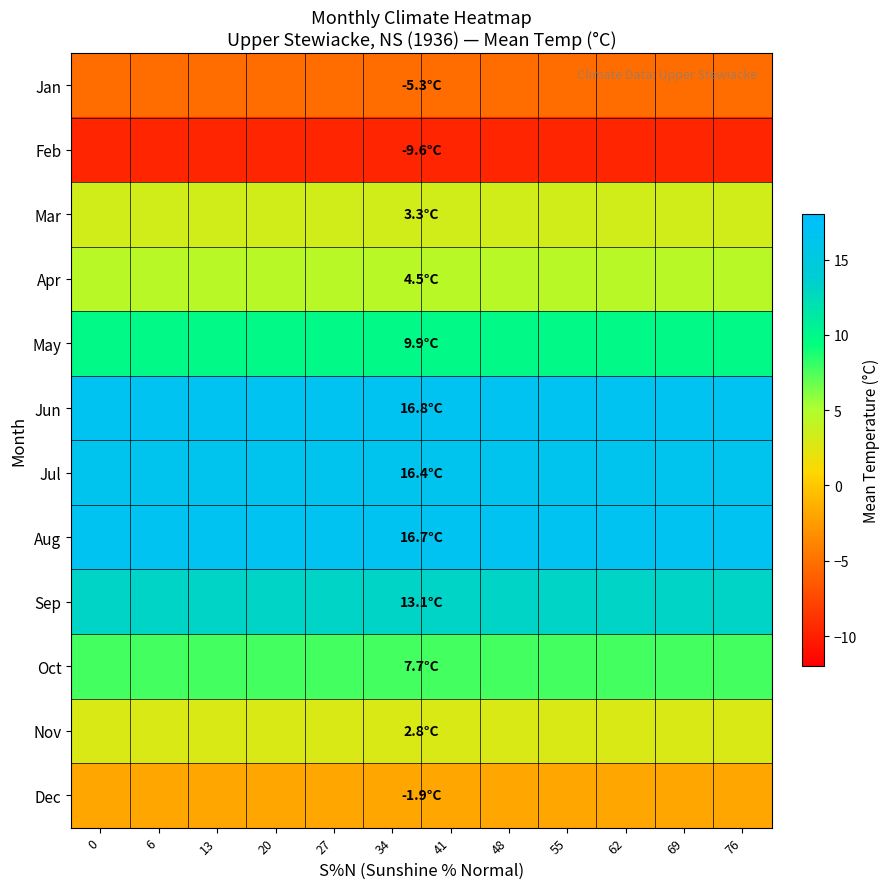

Reading left to right, list all the values displayed in this chart.

Jan: 0=-5.3	6=-5.3	13=-5.3	20=-5.3	27=-5.3	34=-5.3	41=-5.3	48=-5.3	55=-5.3	62=-5.3	69=-5.3	76=-5.3
Feb: 0=-9.6	6=-9.6	13=-9.6	20=-9.6	27=-9.6	34=-9.6	41=-9.6	48=-9.6	55=-9.6	62=-9.6	69=-9.6	76=-9.6
Mar: 0=3.3	6=3.3	13=3.3	20=3.3	27=3.3	34=3.3	41=3.3	48=3.3	55=3.3	62=3.3	69=3.3	76=3.3
Apr: 0=4.5	6=4.5	13=4.5	20=4.5	27=4.5	34=4.5	41=4.5	48=4.5	55=4.5	62=4.5	69=4.5	76=4.5
May: 0=9.9	6=9.9	13=9.9	20=9.9	27=9.9	34=9.9	41=9.9	48=9.9	55=9.9	62=9.9	69=9.9	76=9.9
Jun: 0=16.8	6=16.8	13=16.8	20=16.8	27=16.8	34=16.8	41=16.8	48=16.8	55=16.8	62=16.8	69=16.8	76=16.8
Jul: 0=16.4	6=16.4	13=16.4	20=16.4	27=16.4	34=16.4	41=16.4	48=16.4	55=16.4	62=16.4	69=16.4	76=16.4
Aug: 0=16.7	6=16.7	13=16.7	20=16.7	27=16.7	34=16.7	41=16.7	48=16.7	55=16.7	62=16.7	69=16.7	76=16.7
Sep: 0=13.1	6=13.1	13=13.1	20=13.1	27=13.1	34=13.1	41=13.1	48=13.1	55=13.1	62=13.1	69=13.1	76=13.1
Oct: 0=7.7	6=7.7	13=7.7	20=7.7	27=7.7	34=7.7	41=7.7	48=7.7	55=7.7	62=7.7	69=7.7	76=7.7
Nov: 0=2.8	6=2.8	13=2.8	20=2.8	27=2.8	34=2.8	41=2.8	48=2.8	55=2.8	62=2.8	69=2.8	76=2.8
Dec: 0=-1.9	6=-1.9	13=-1.9	20=-1.9	27=-1.9	34=-1.9	41=-1.9	48=-1.9	55=-1.9	62=-1.9	69=-1.9	76=-1.9